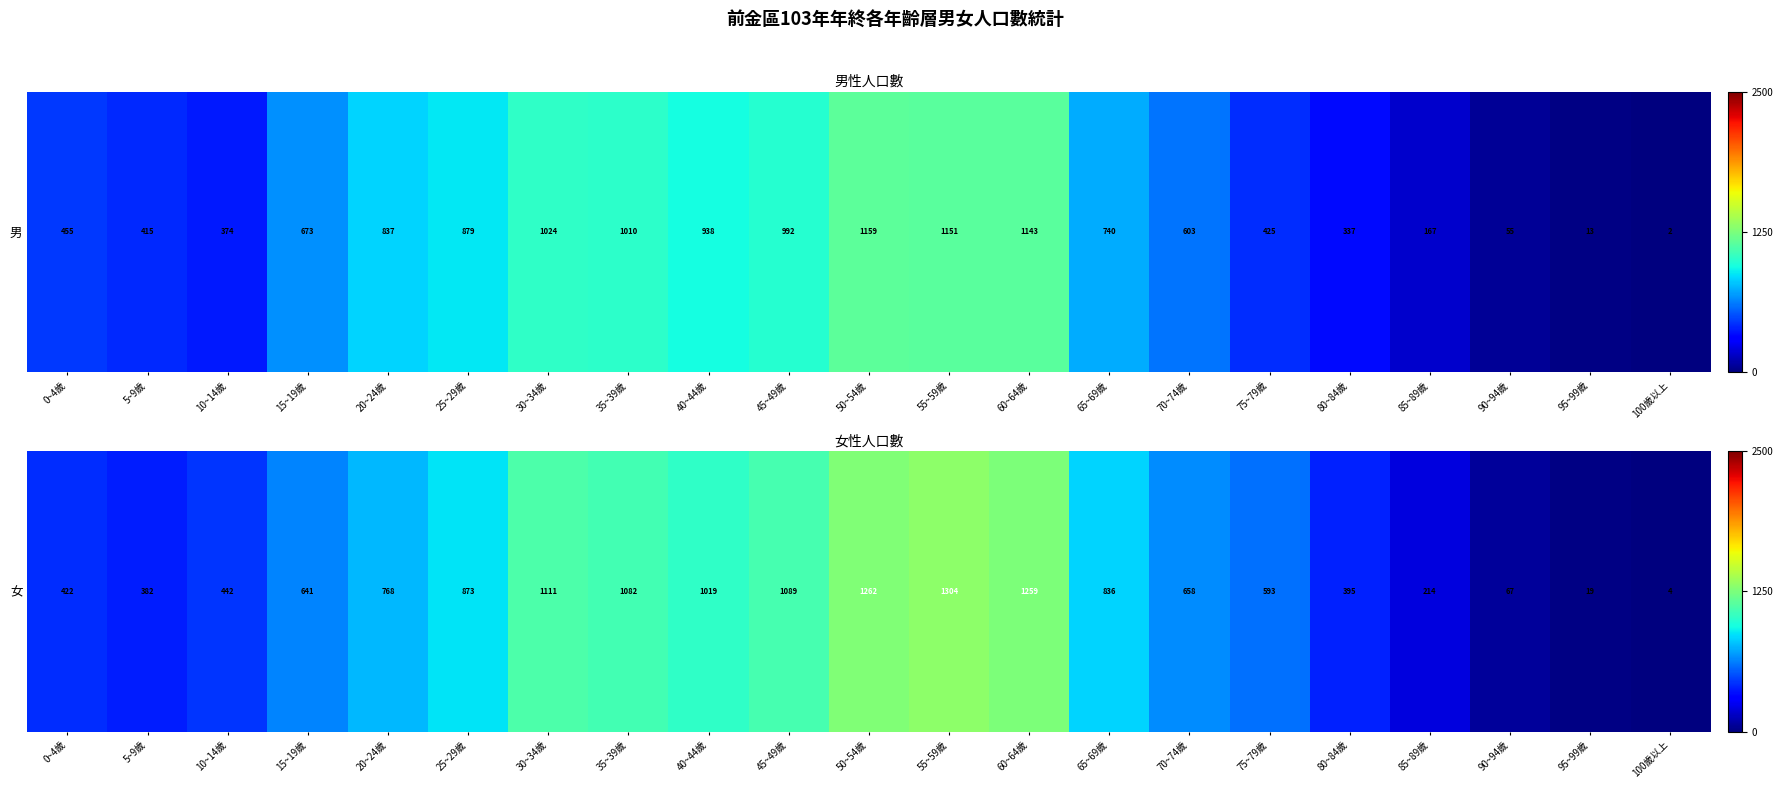

What is the difference between the maximum and minimum values?

1300